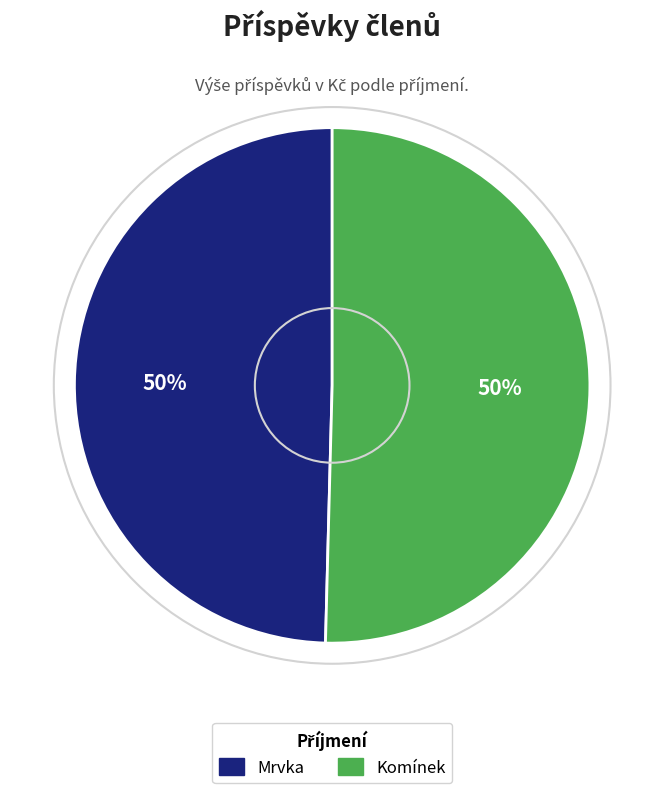

How many slices are in this pie chart?

2